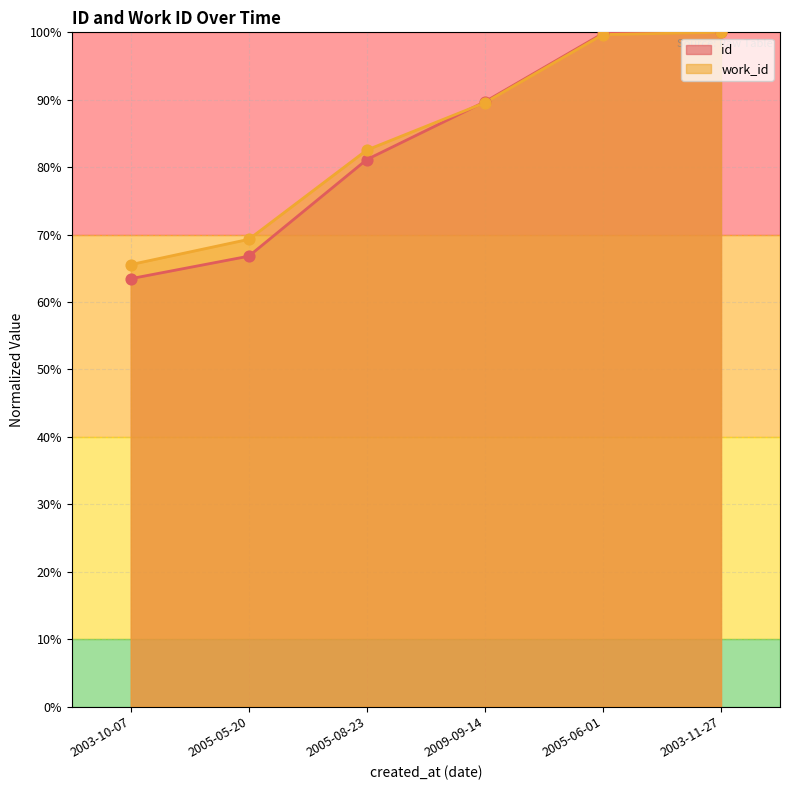

Which category has the lowest value in the id series?

2003-10-07